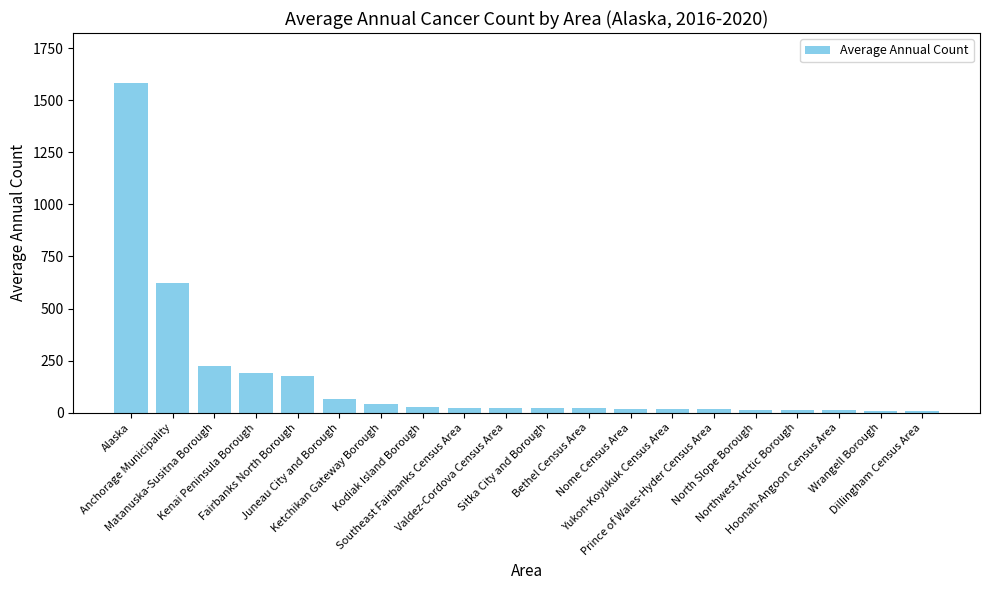

What is the average value?

156